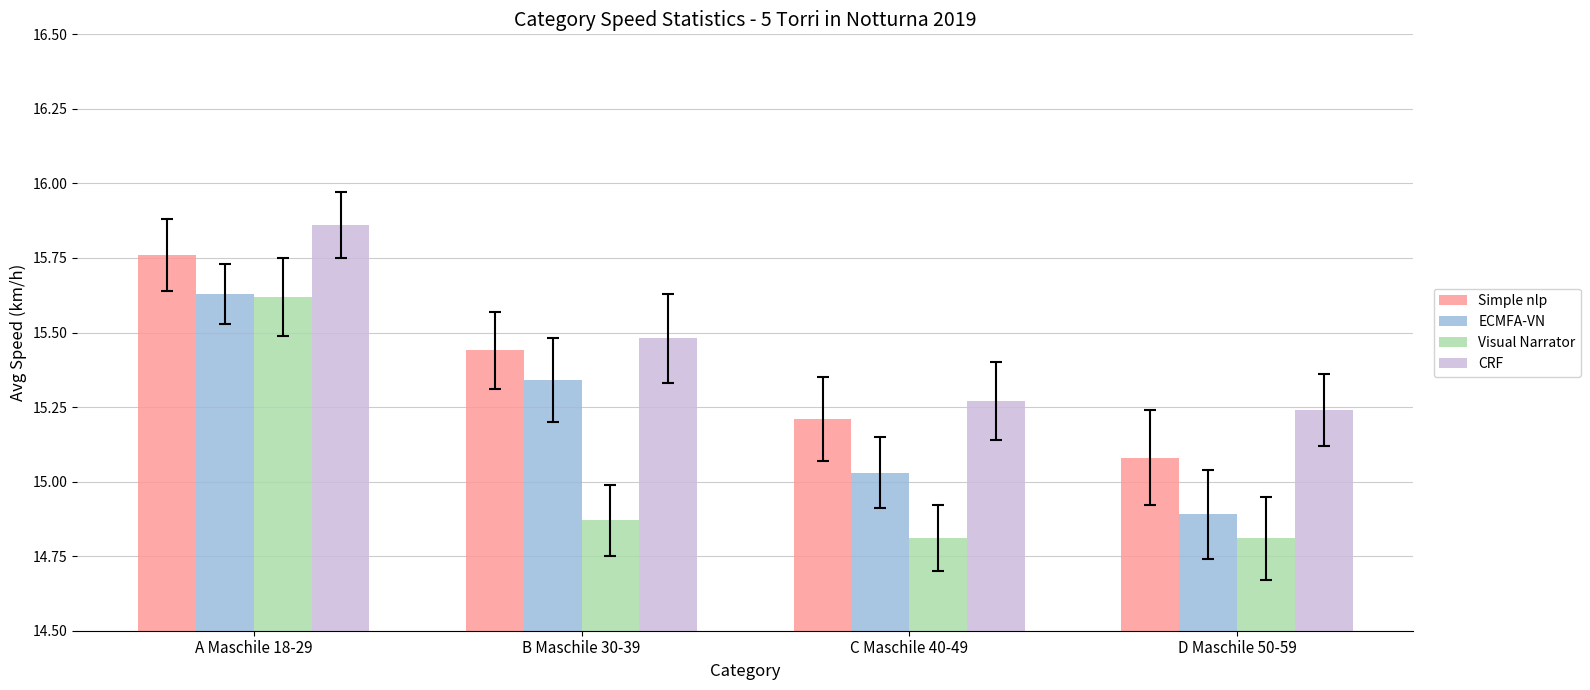

At C Maschile 40-49, list the series in order from largest to smallest.

CRF, Simple nlp, ECMFA-VN, Visual Narrator